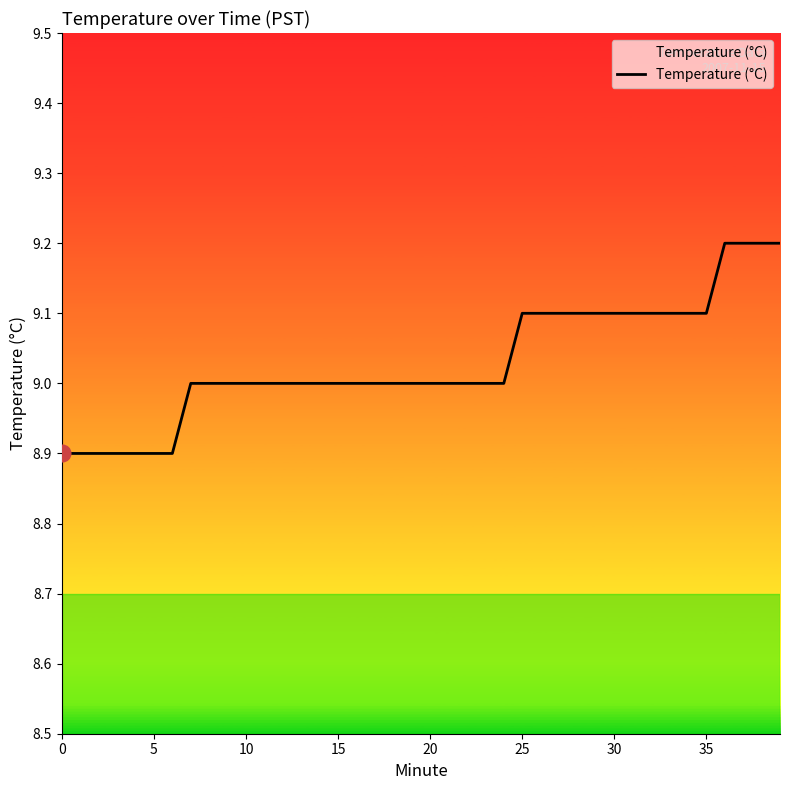

What is the difference between the maximum and minimum values?

0.3